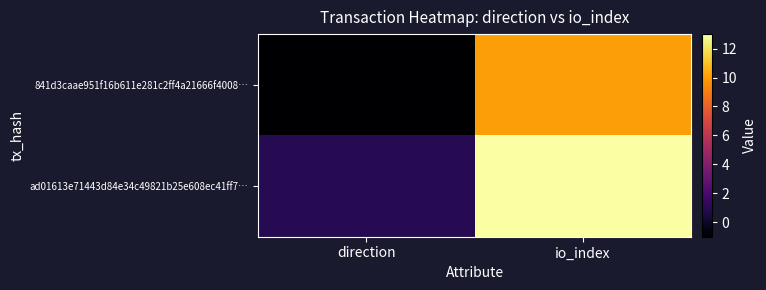

What is the minimum value shown in the chart?

-1